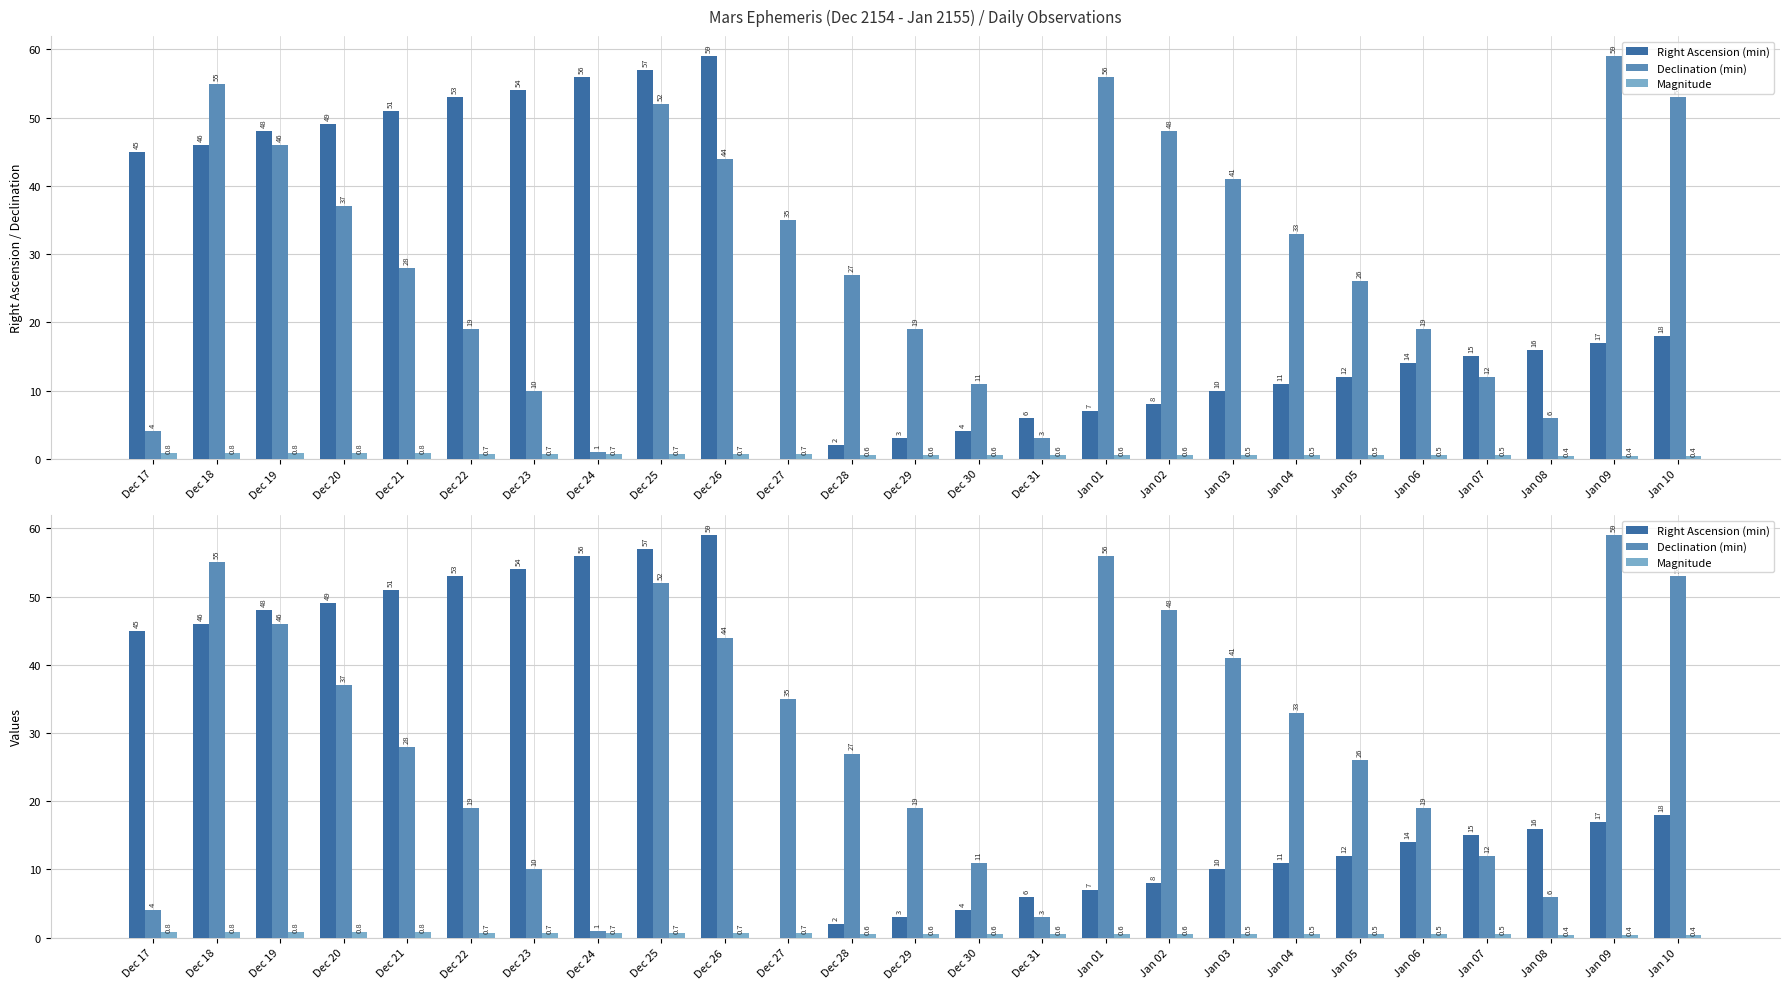

Count the Magnitude values in the range 0 to 1.

25